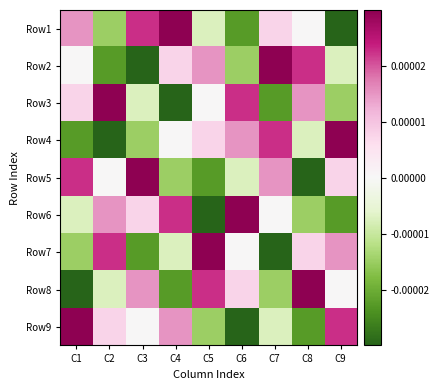

At how many categories does at least one series exceed 0?

9